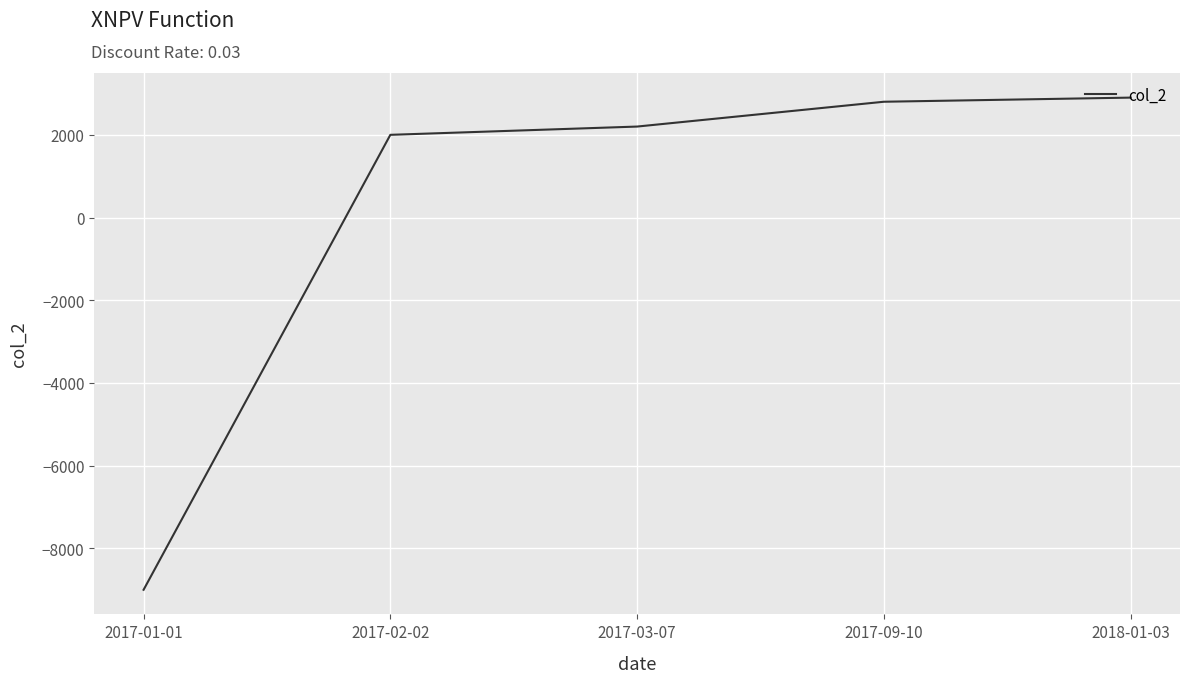

What is the change in value from 2017-01-01 to 2017-09-10?

+11800